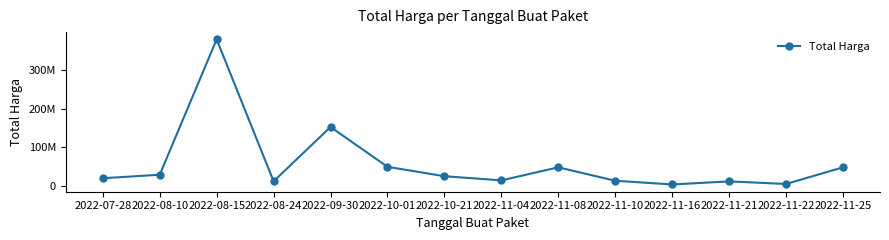

List the labels in order of value, smallest first.

2022-11-16, 2022-11-22, 2022-11-21, 2022-08-24, 2022-11-10, 2022-11-04, 2022-07-28, 2022-10-21, 2022-08-10, 2022-11-08, 2022-11-25, 2022-10-01, 2022-09-30, 2022-08-15